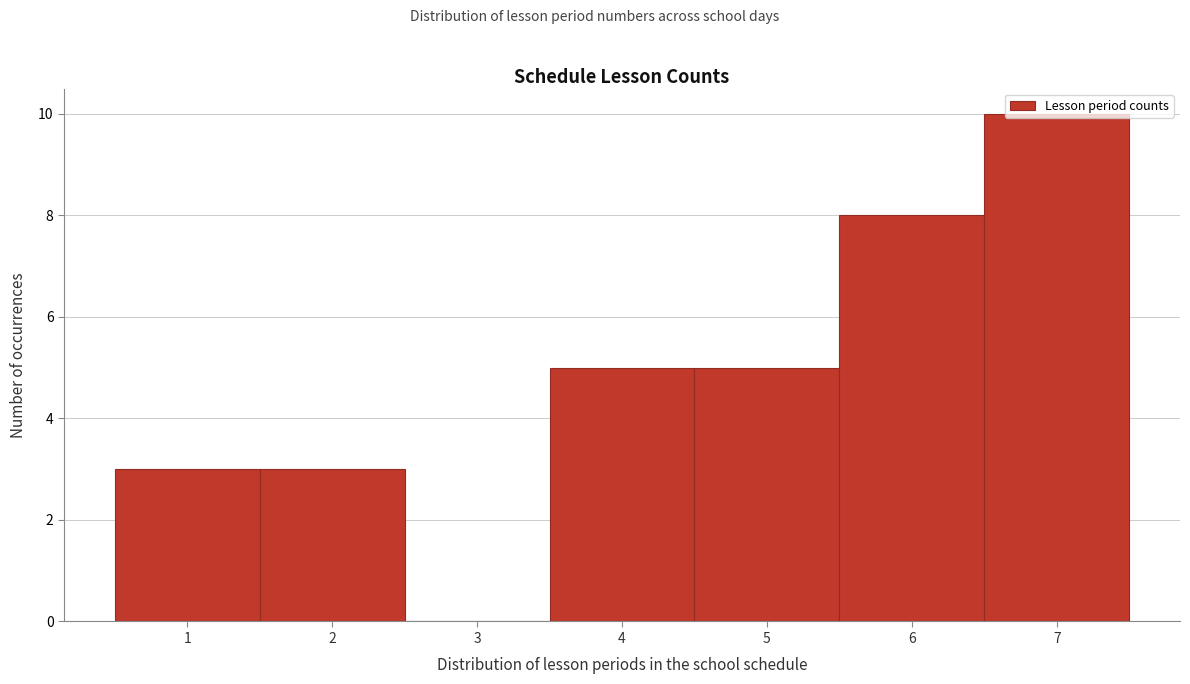

How tall is the bar that spans 5.5 to 6.5 on the x-axis? The values are not printed on the chart, so give them approximately, as read against the axis.

8